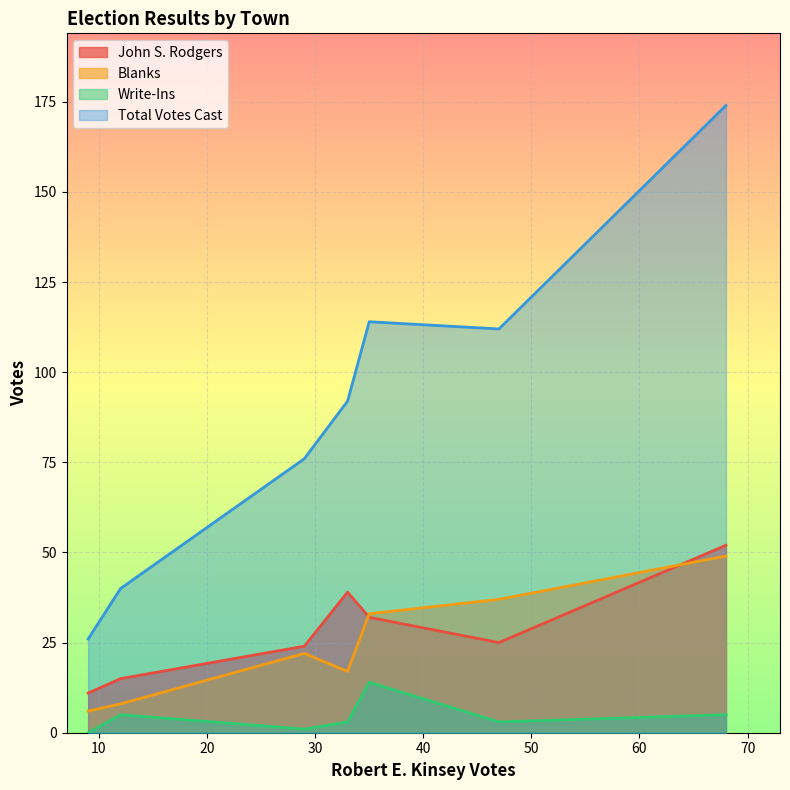

True or false: John S. Rodgers and Total Votes Cast intersect in this chart.

False